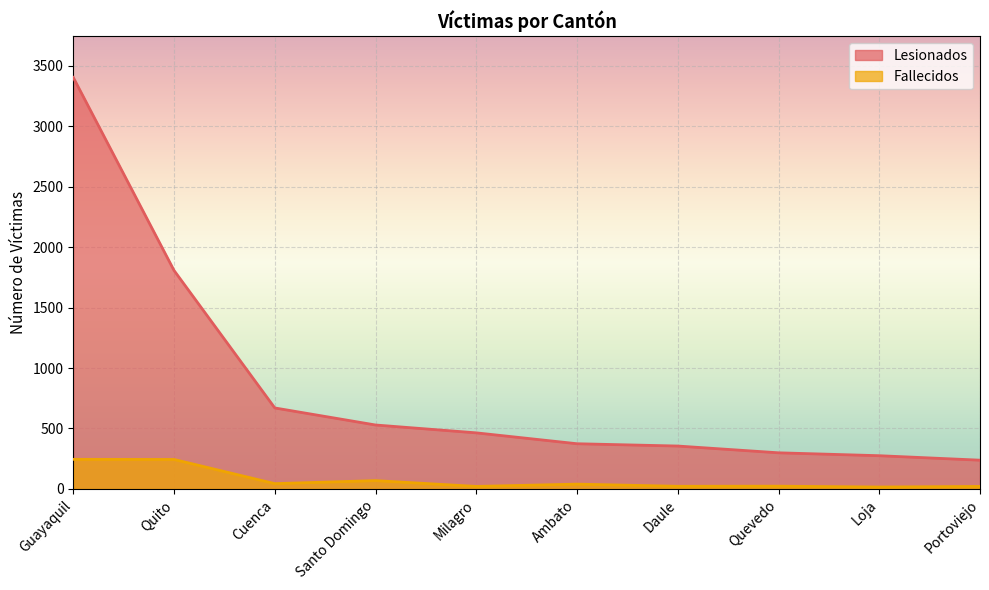

True or false: Fallecidos and Lesionados cross at least once.

False